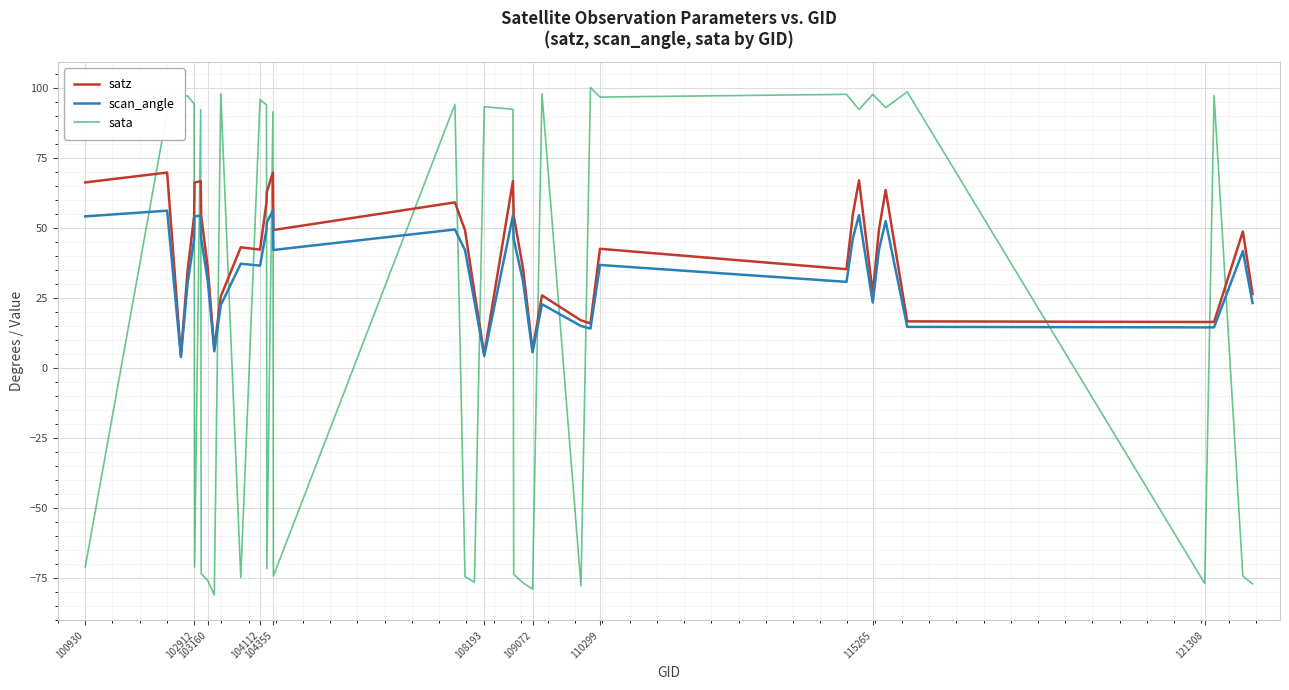

What is the maximum value for sata?

100.3